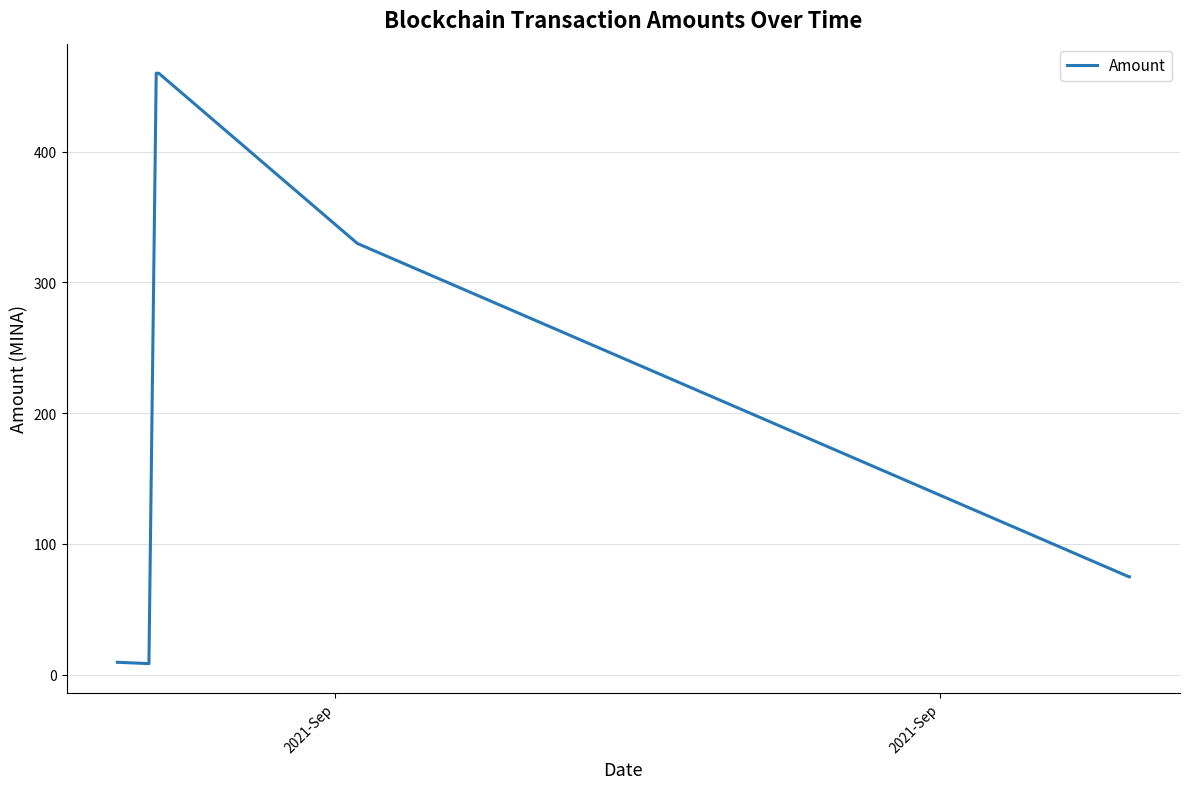

True or false: the data has more than 0 interior local peaks.

True